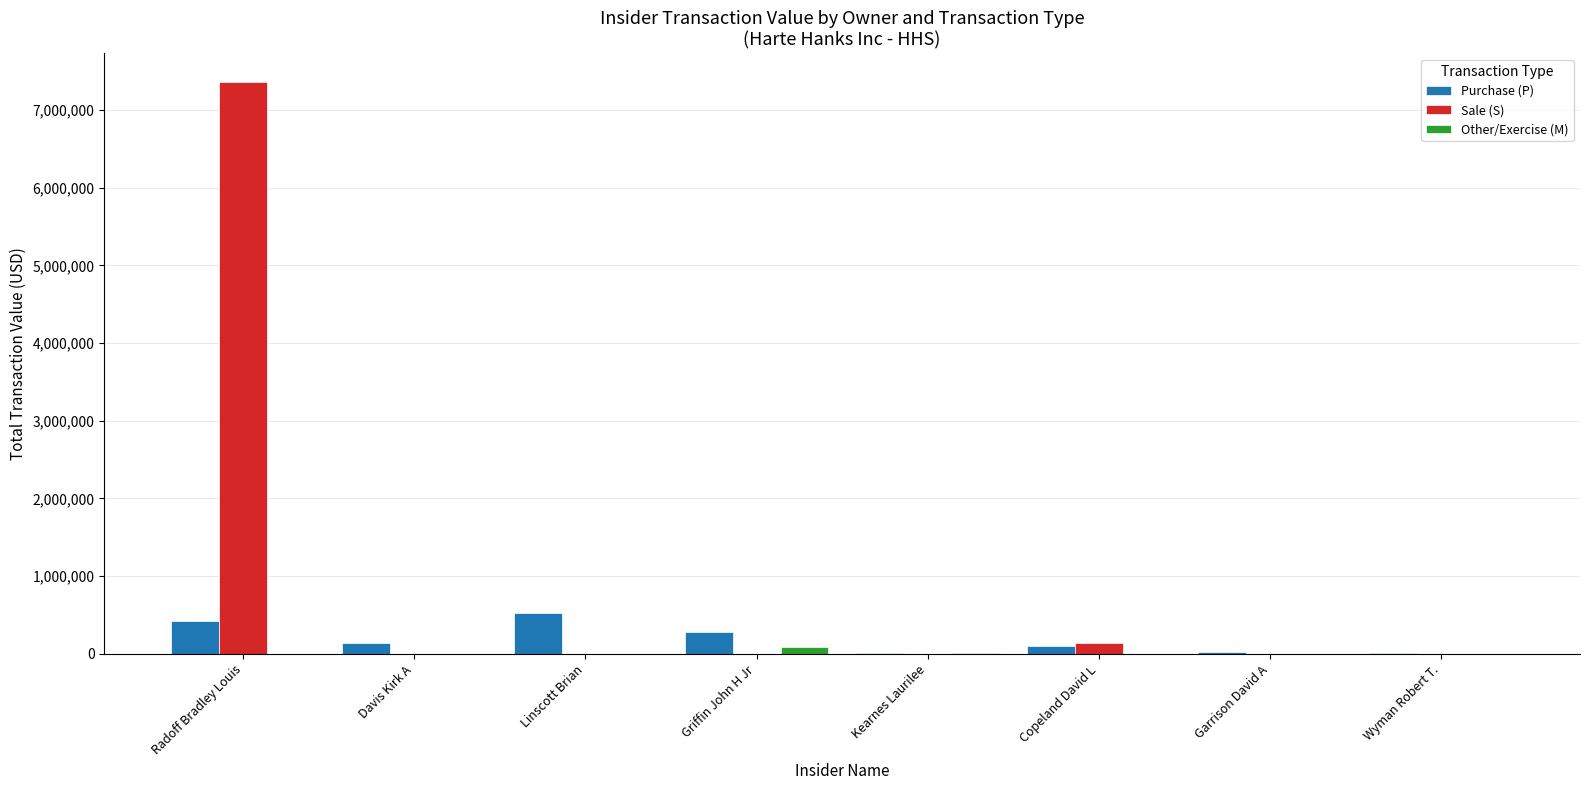

Which series changed the most between Radoff Bradley Louis and Linscott Brian?

Sale (S)